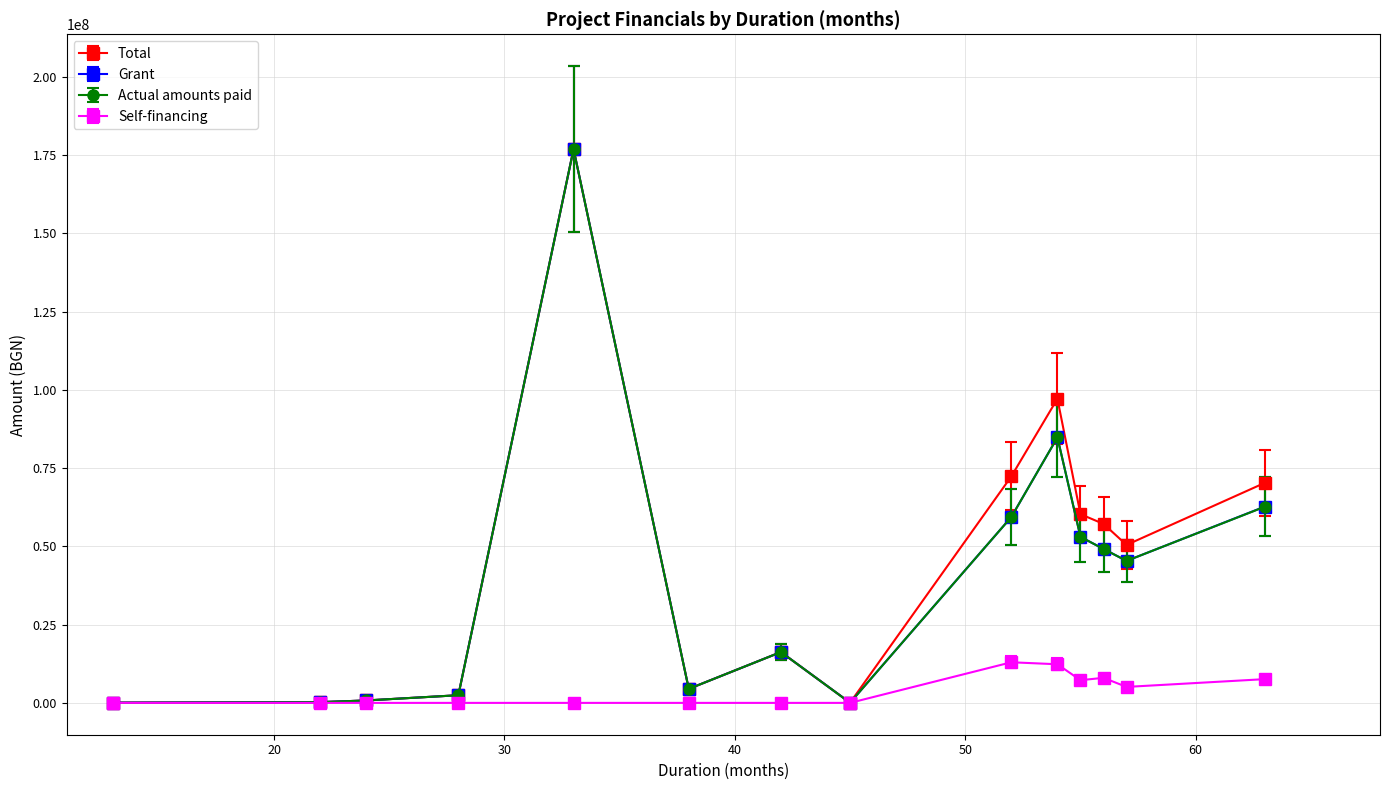

What is the maximum value shown in the chart?

176889119.0